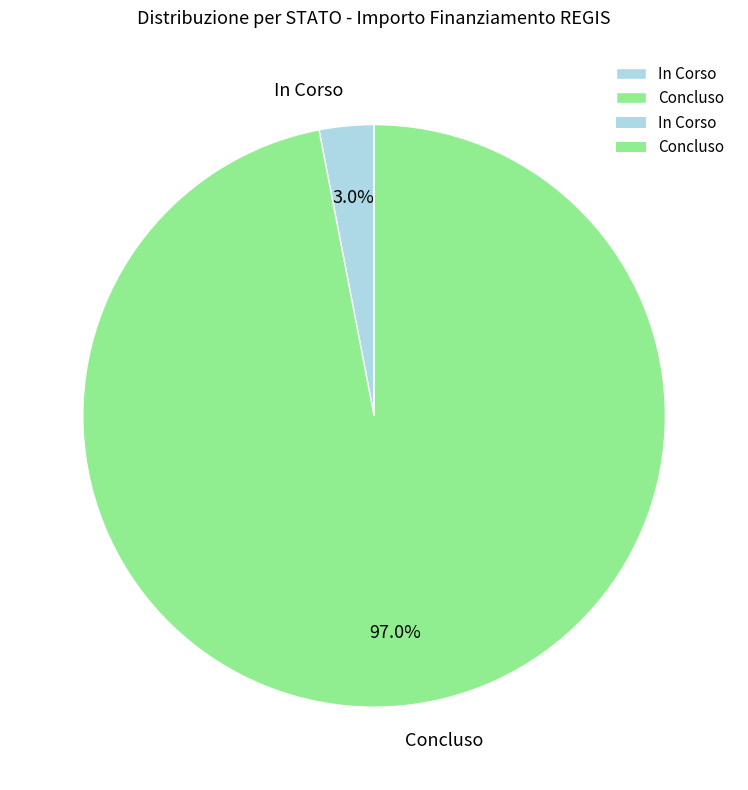

Does In Corso represent more than half of the total?

No